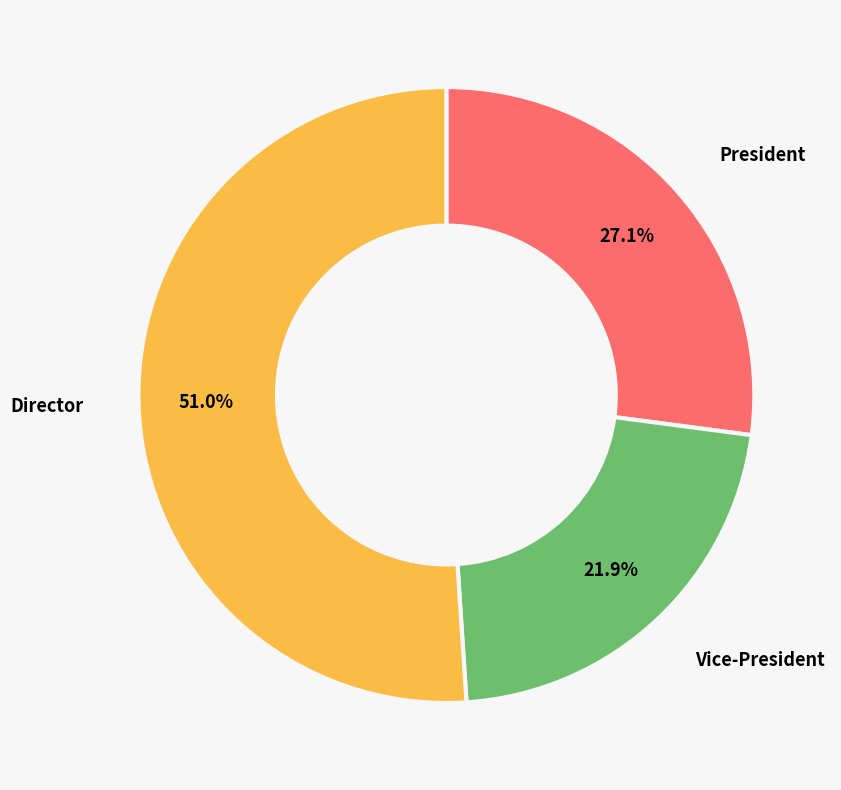

Which category has the smallest portion of the pie?

Vice-President